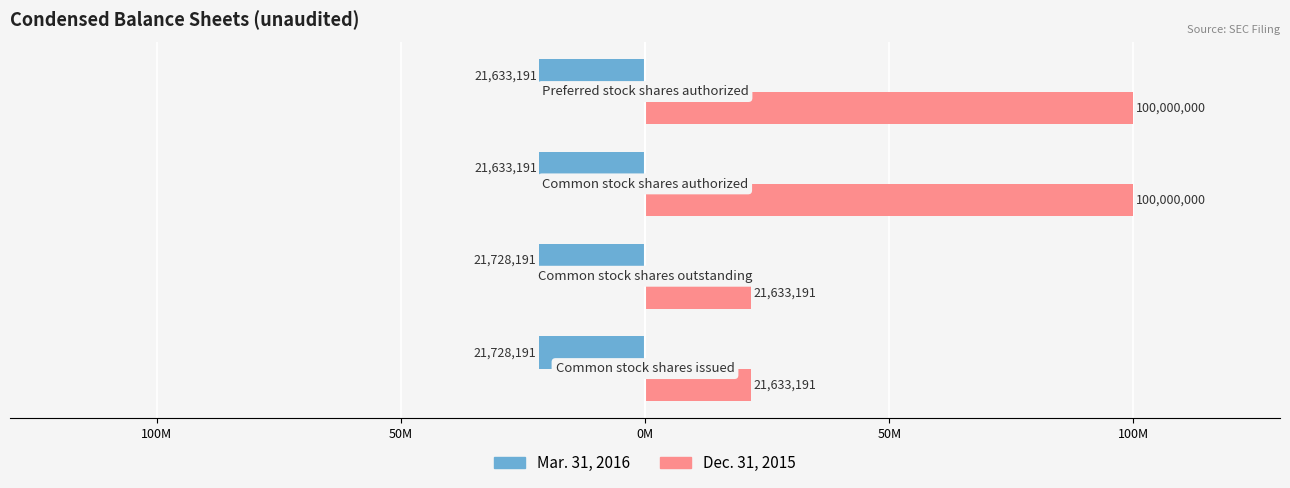

What are all the series names shown in the legend?

Mar. 31, 2016, Dec. 31, 2015